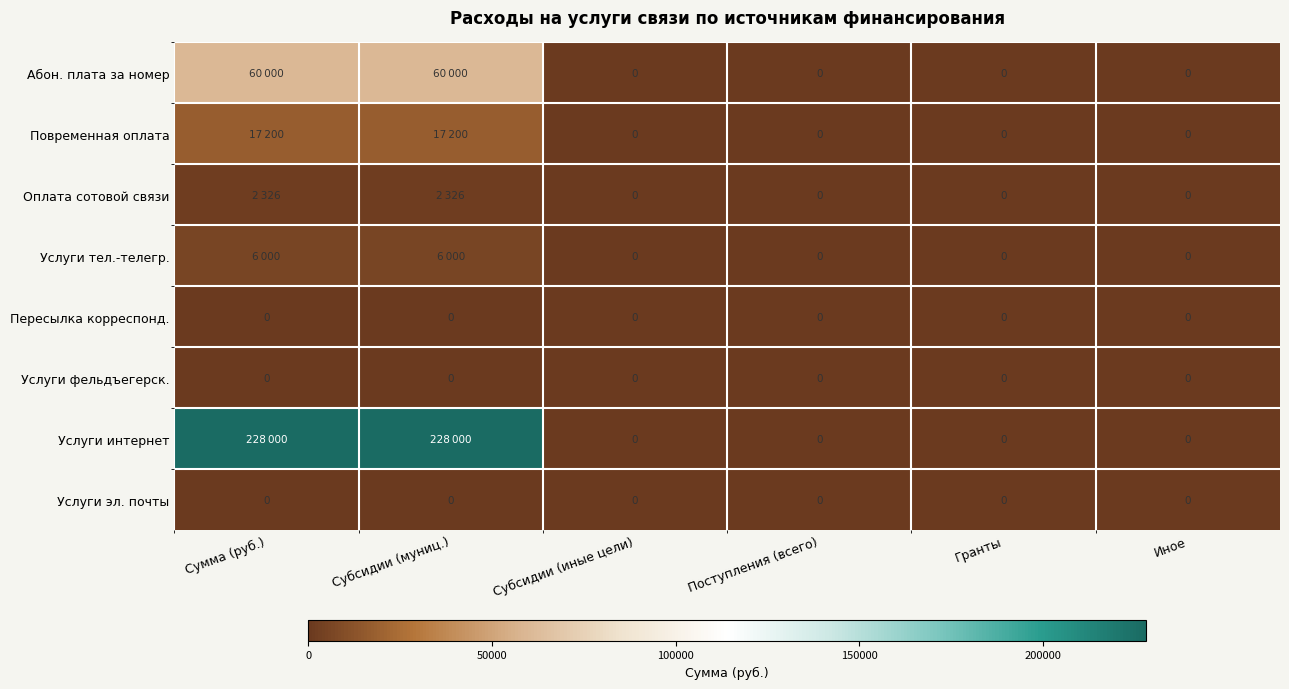

True or false: Услуги эл. почты has a value of 0 at Субсидии (иные цели).

True